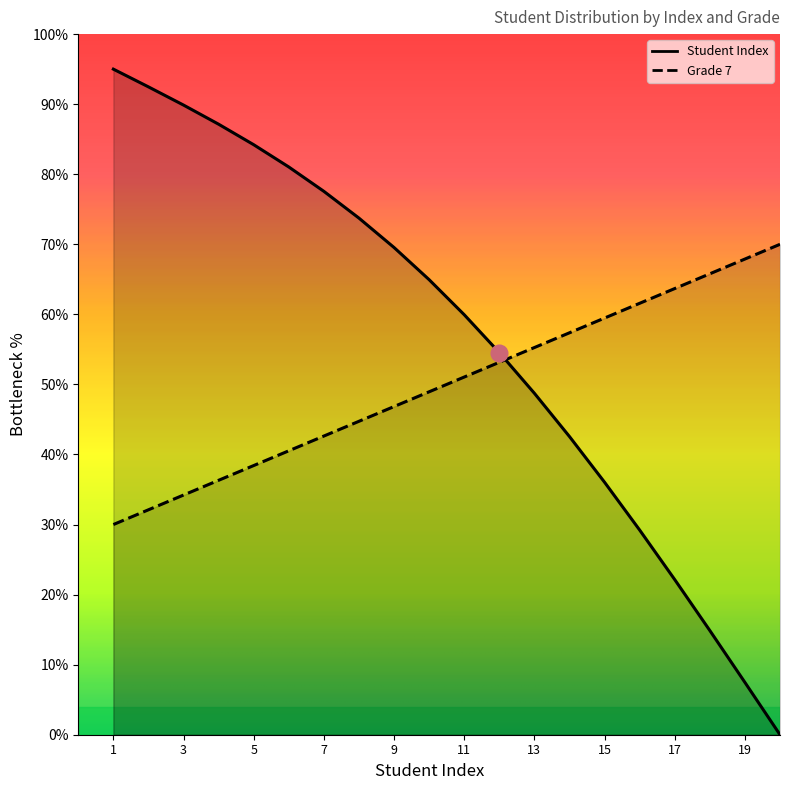

At which category does the chart reach its peak across all series?

20